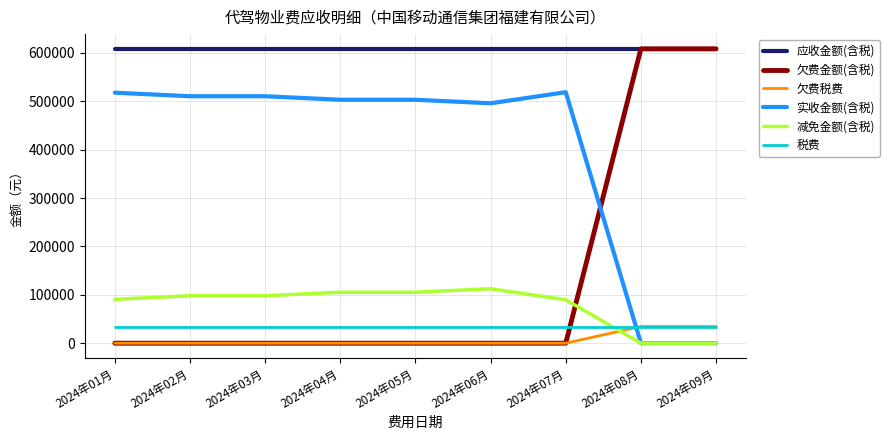

Where do 实收金额(含税) and 税费 first cross each other?

2024年07月 and 2024年08月